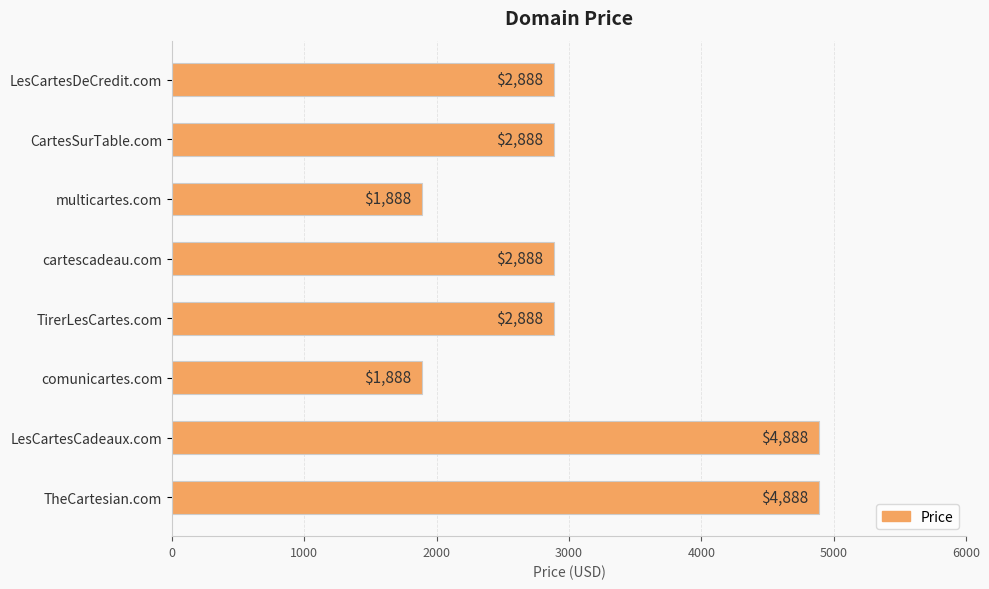

What is the ratio of the value at LesCartesDeCredit.com to the value at CartesSurTable.com?

1.0